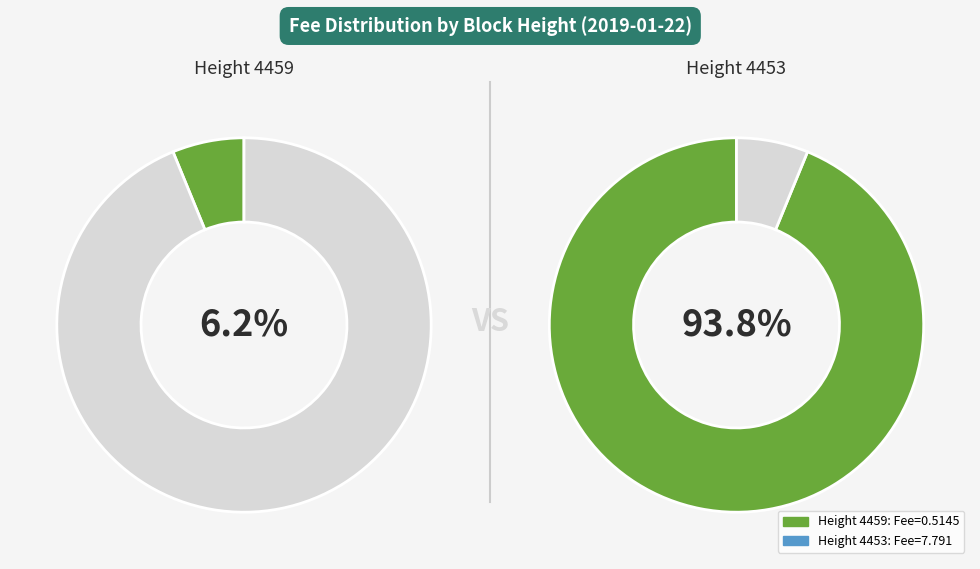

To the nearest percent, what is the combined percentage of 4453 and 4459?

100%